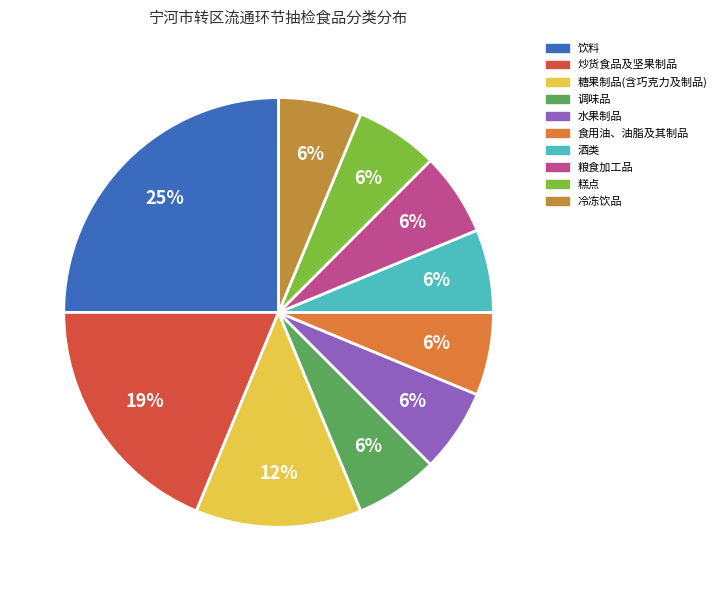

Is 饮料 the majority of the pie?

No